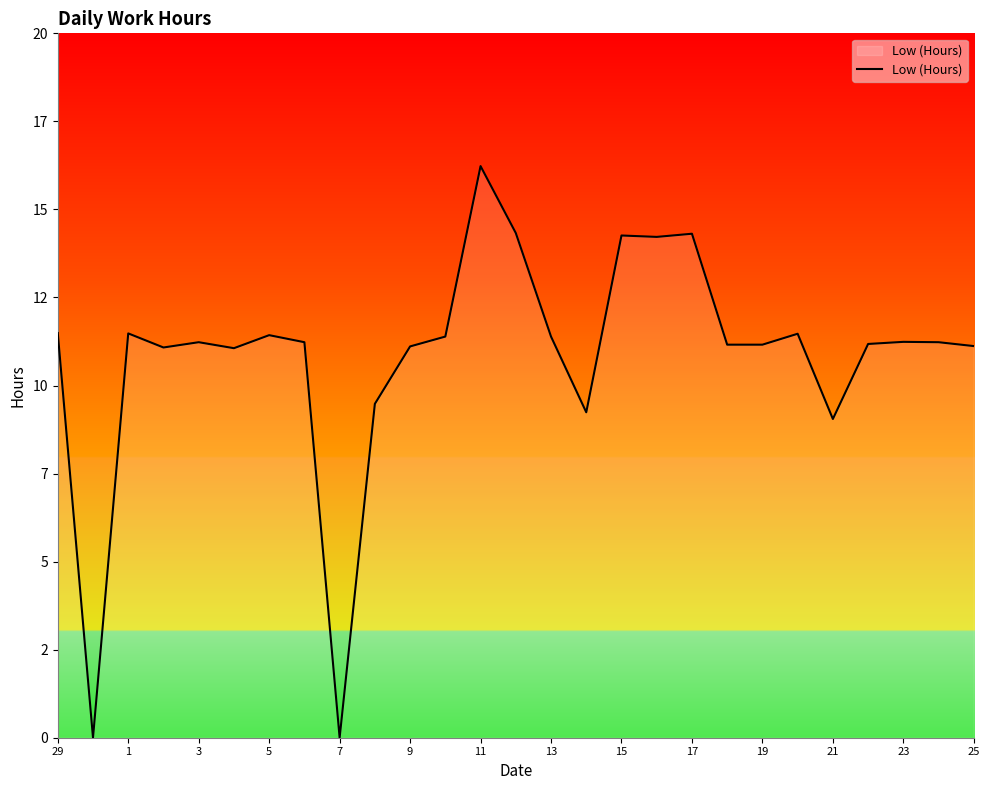

Does the chart display data point markers on the line(s)?

No